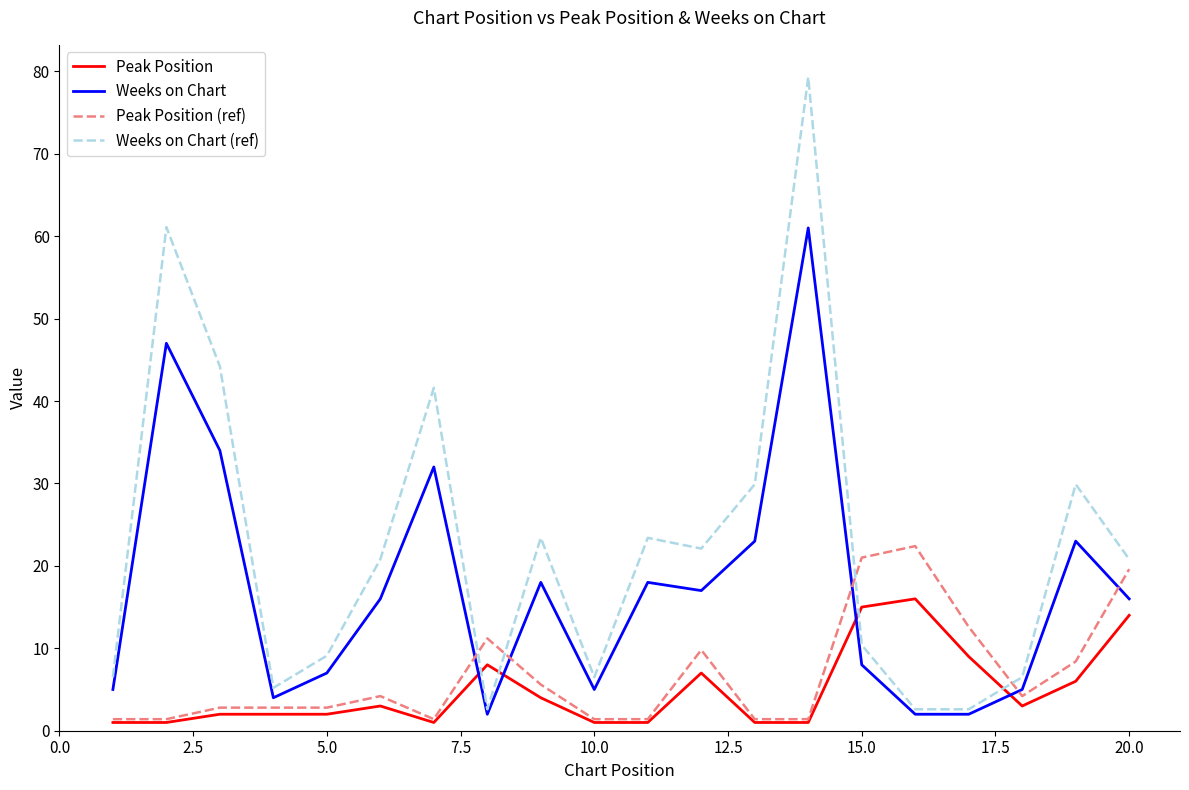

List the series in order of their peak value, lowest first.

Peak Position, Peak Position (ref), Weeks on Chart, Weeks on Chart (ref)